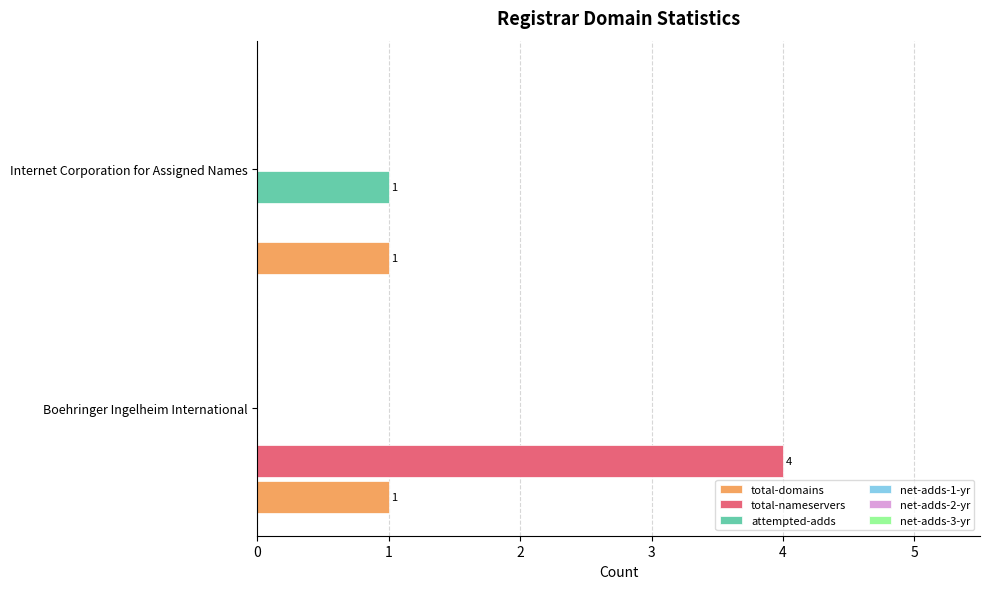

The total-domains series shows 1 at Internet Corporation for Assigned Names. True or false?

True